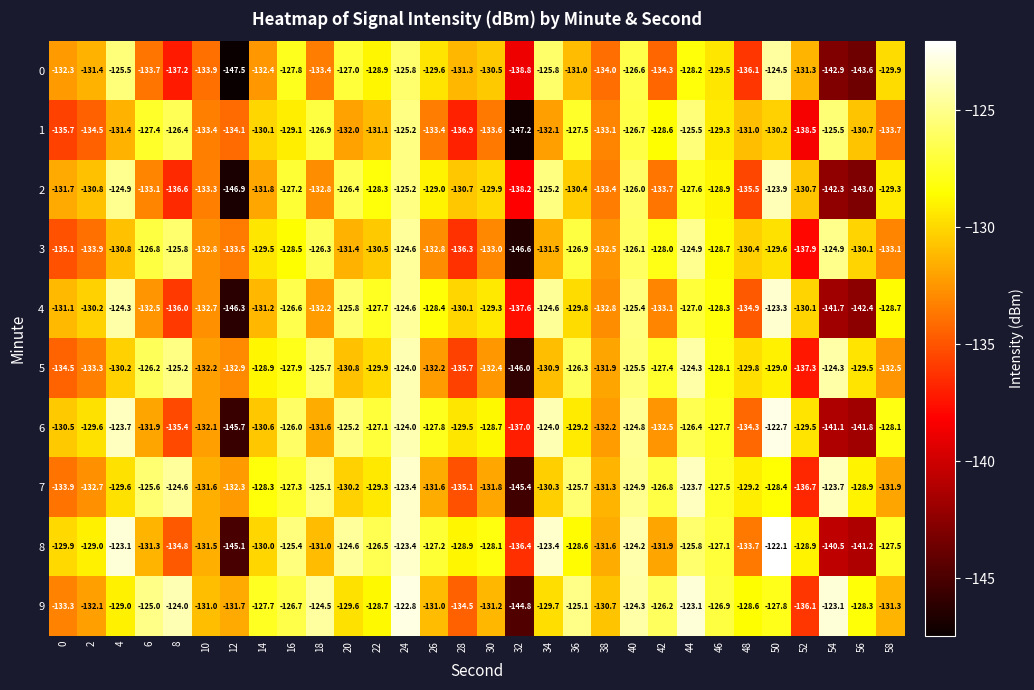

How many values in the 3 series exceed -130?

13